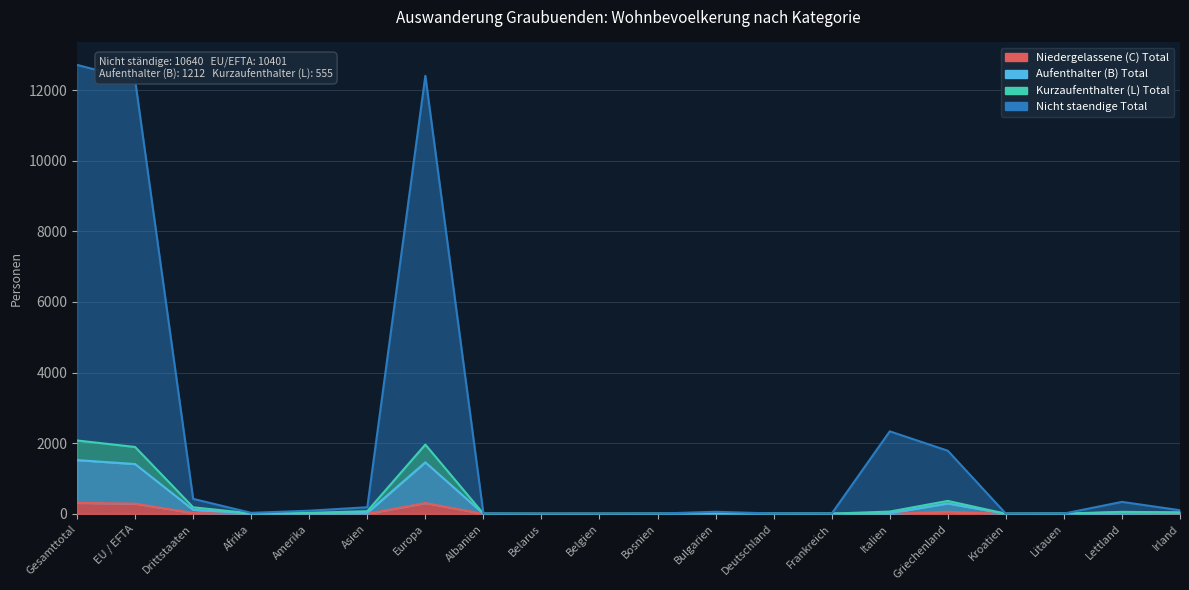

Where is Aufenthalter (B) Total nearest to the value 761?

Griechenland